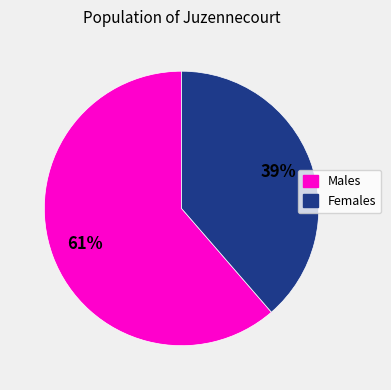

Is there any slice that represents more than half of the pie?

Yes